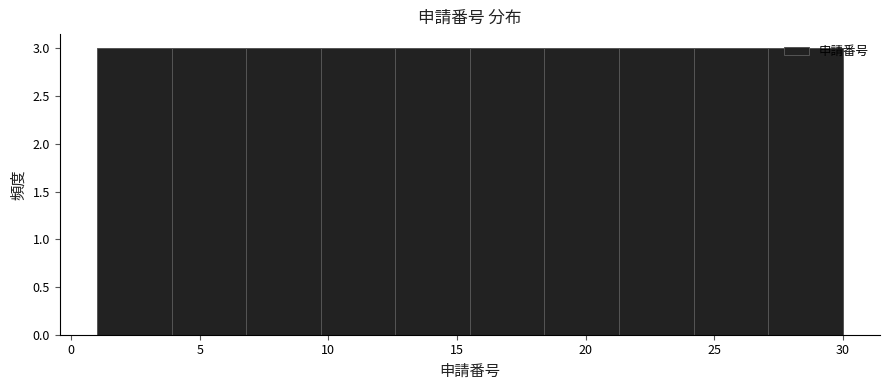

Reading left to right, list every bar in this chart as the range it spans on the x-axis followed by its height. Neither the bar edges nor the heights are printed on the chart, so give them approximately, as read against the axes.

1.0 to 3.9: 3
3.9 to 6.8: 3
6.8 to 9.7: 3
9.7 to 12.6: 3
12.6 to 15.5: 3
15.5 to 18.4: 3
18.4 to 21.3: 3
21.3 to 24.2: 3
24.2 to 27.1: 3
27.1 to 30.0: 3